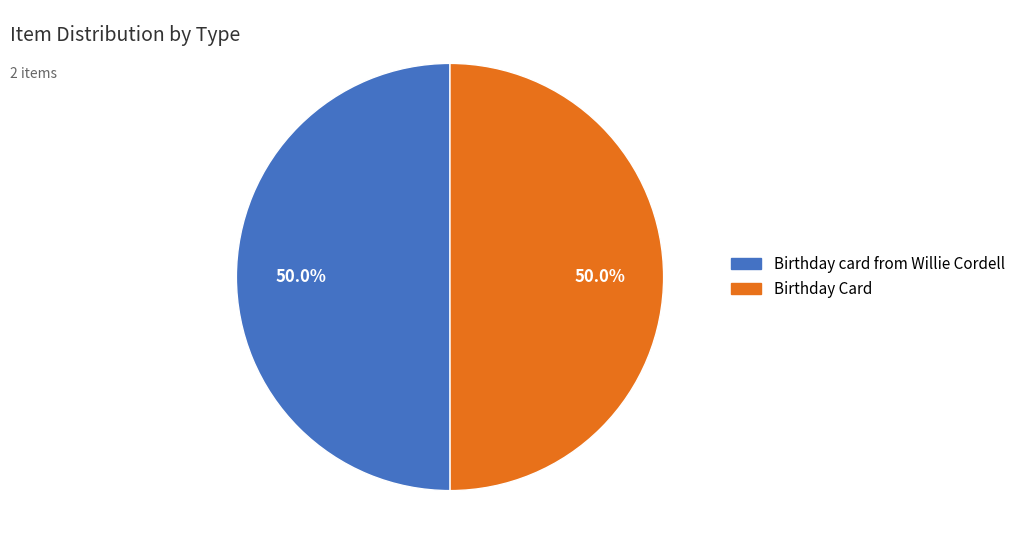

Combined, do Birthday Card and Birthday card from Willie Cordell account for over 50%?

Yes